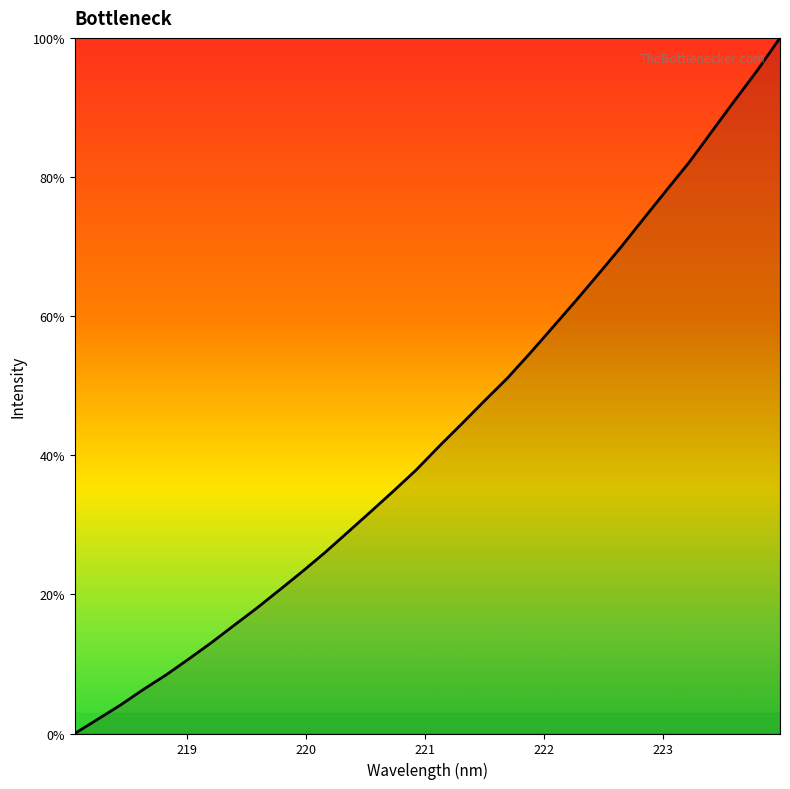

What is the sum of all values?

1384.6